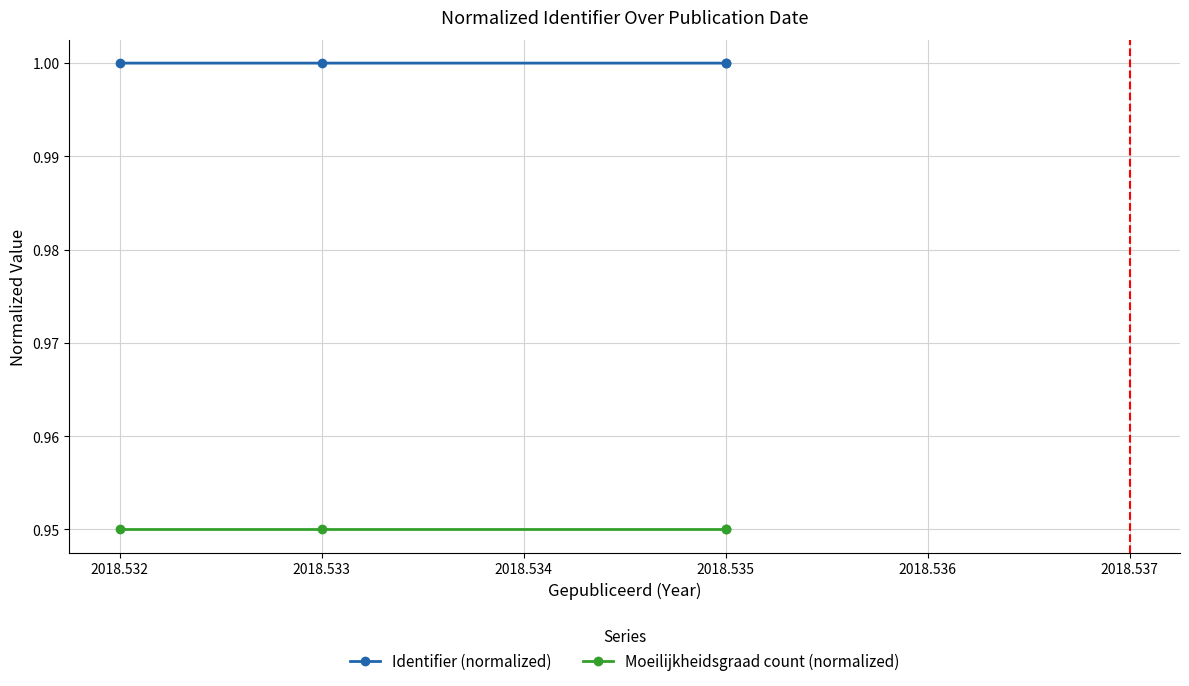

True or false: Moeilijkheidsgraad count (normalized) and Identifier (normalized) cross at least once.

False